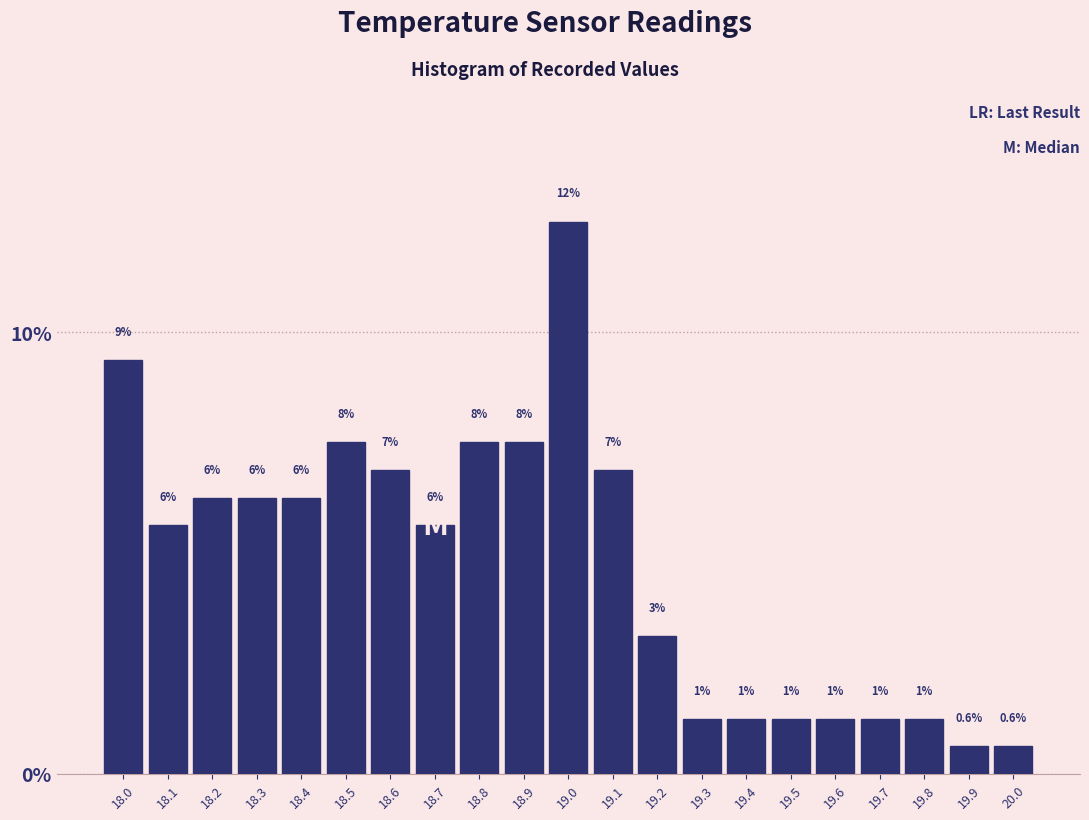

Does the chart contain any negative values?

No